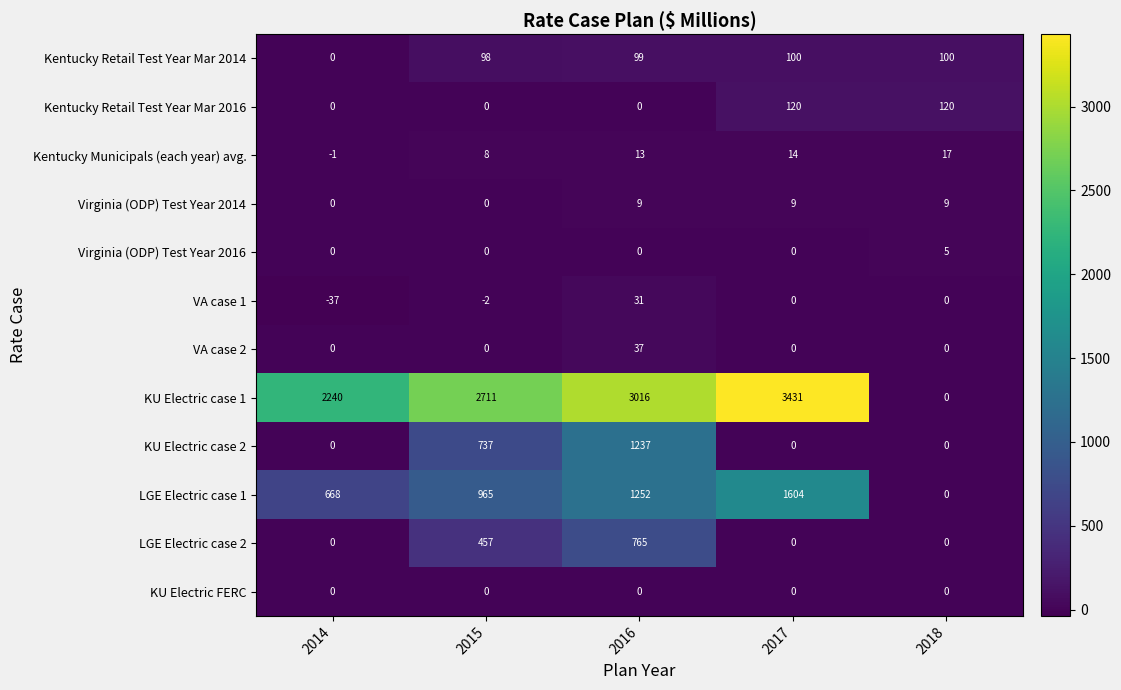

The value of Virginia (ODP) Test Year 2014 at 2014 is 4. True or false?

False